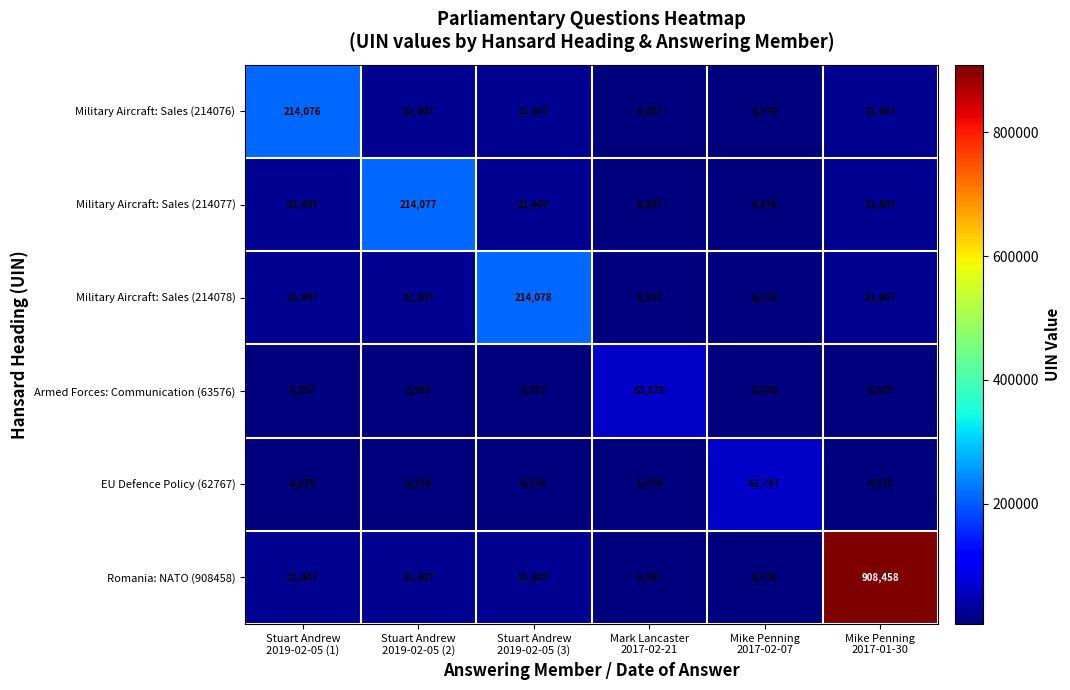

Which series has the widest spread of values?

Romania: NATO (908458)